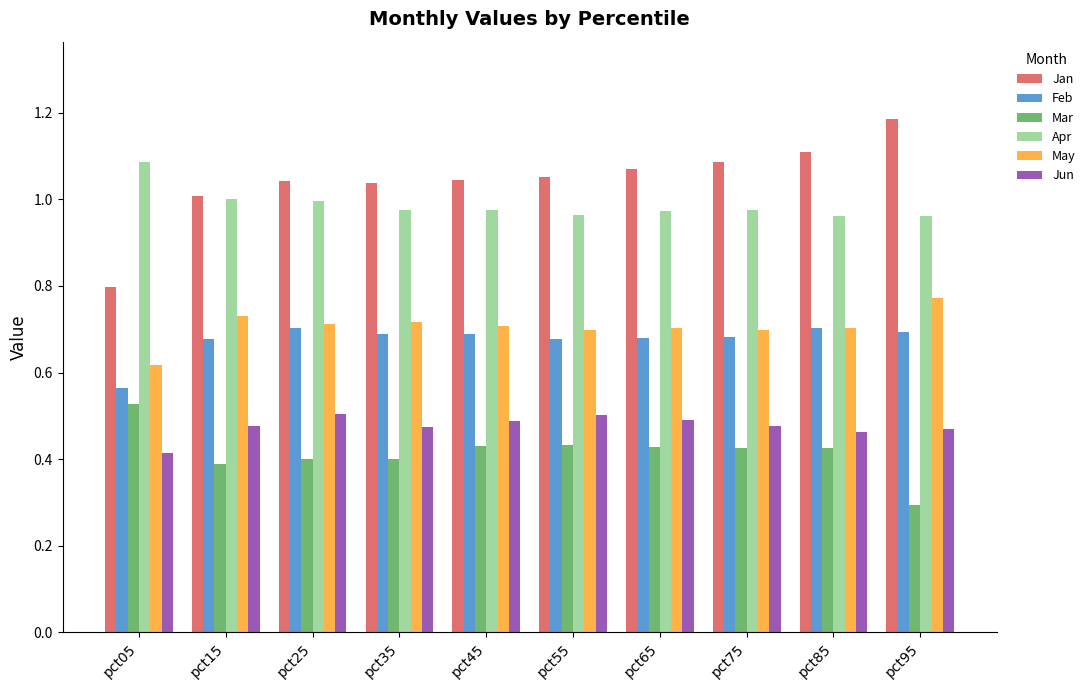

True or false: May has a value of 0.7 at pct65.

True